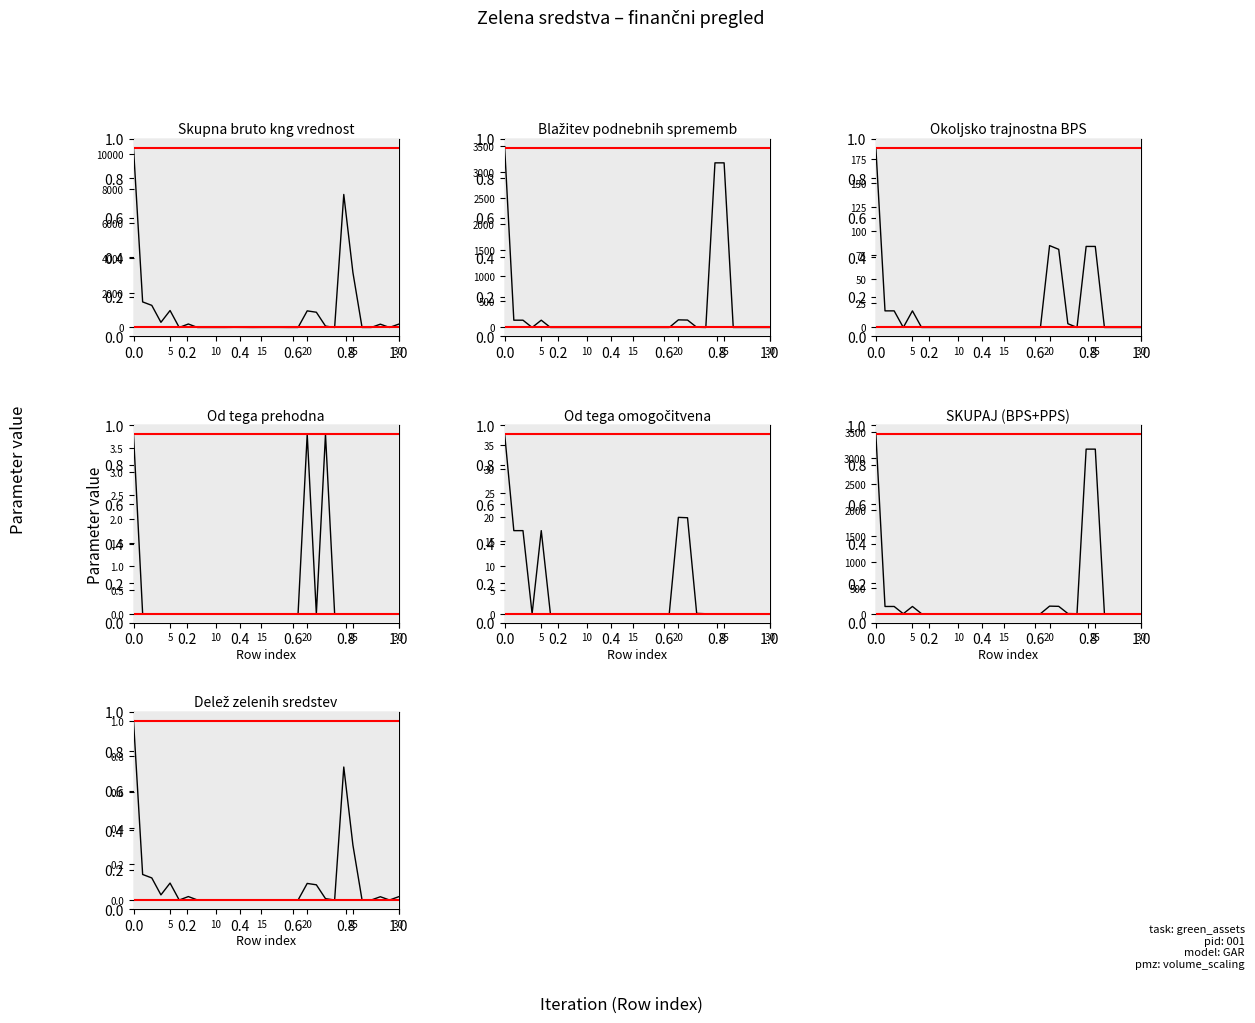

Where is the first local minimum for Od tega prehodna?

21